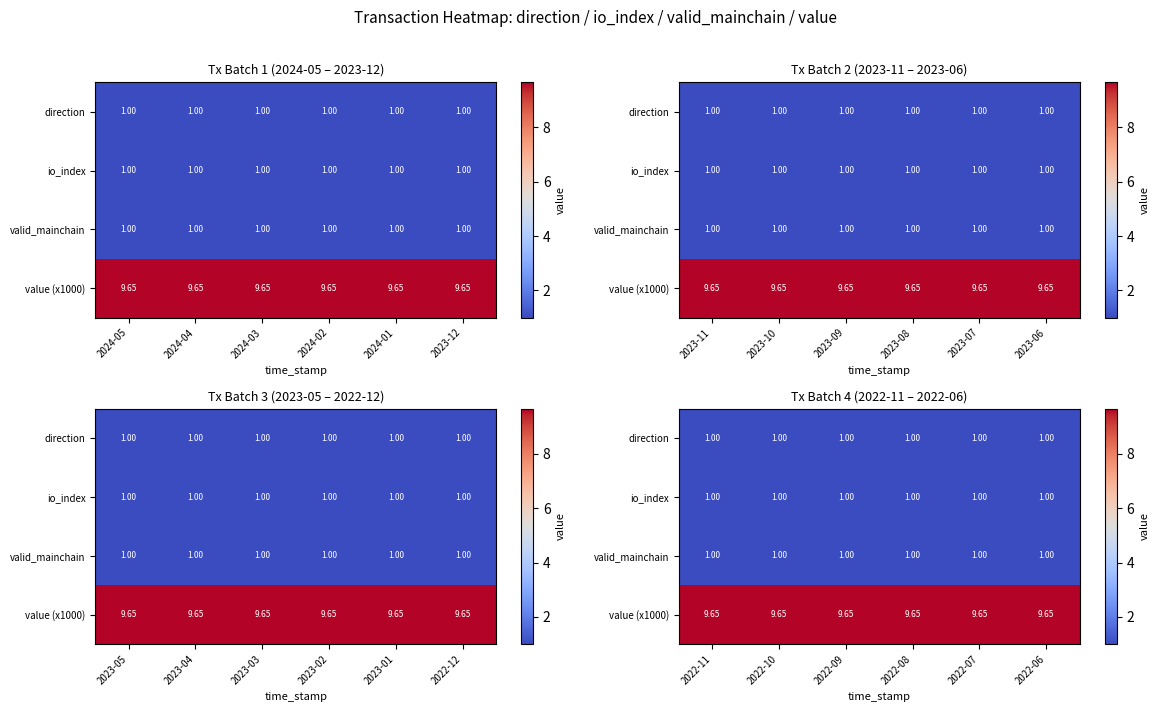

Rank the categories by io_index value from highest to lowest.

2022-11, 2022-10, 2022-09, 2022-08, 2022-07, 2022-06